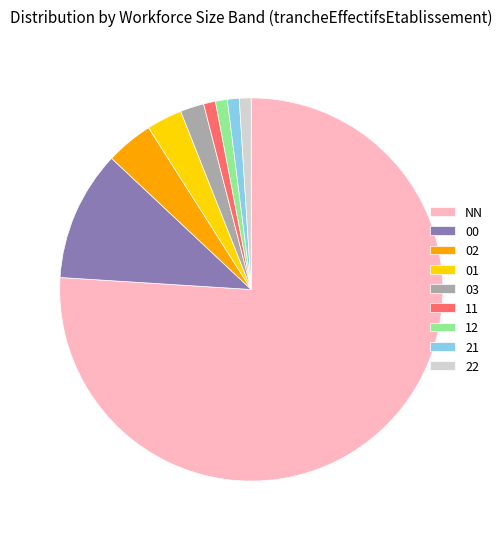

Do 01 and 21 together represent more than half of the pie?

No